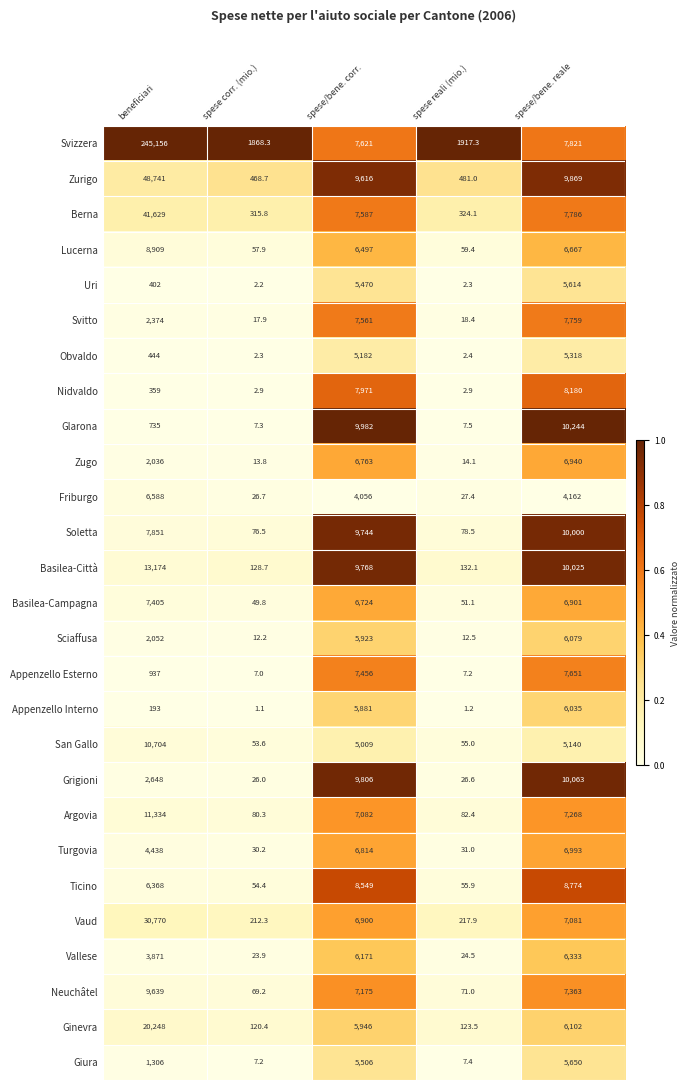

Where is Ginevra nearest to the value 10184?

spese/bene. reale